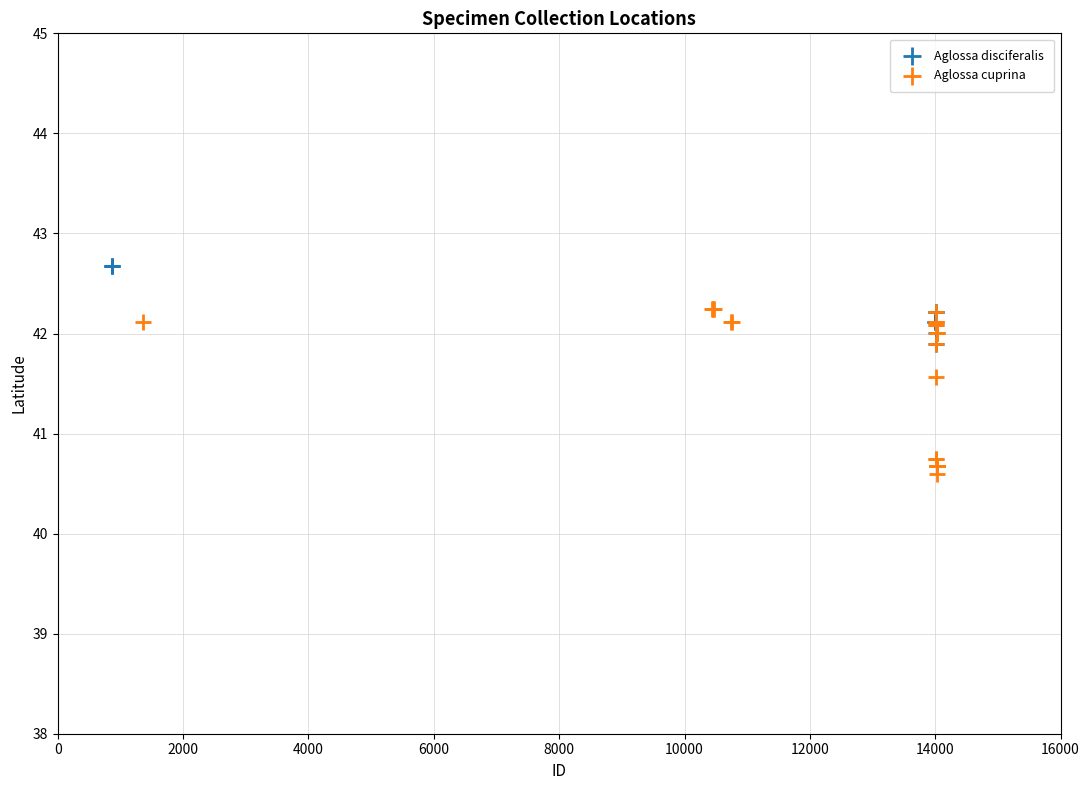

Which series reaches the minimum Y coordinate?

Aglossa cuprina